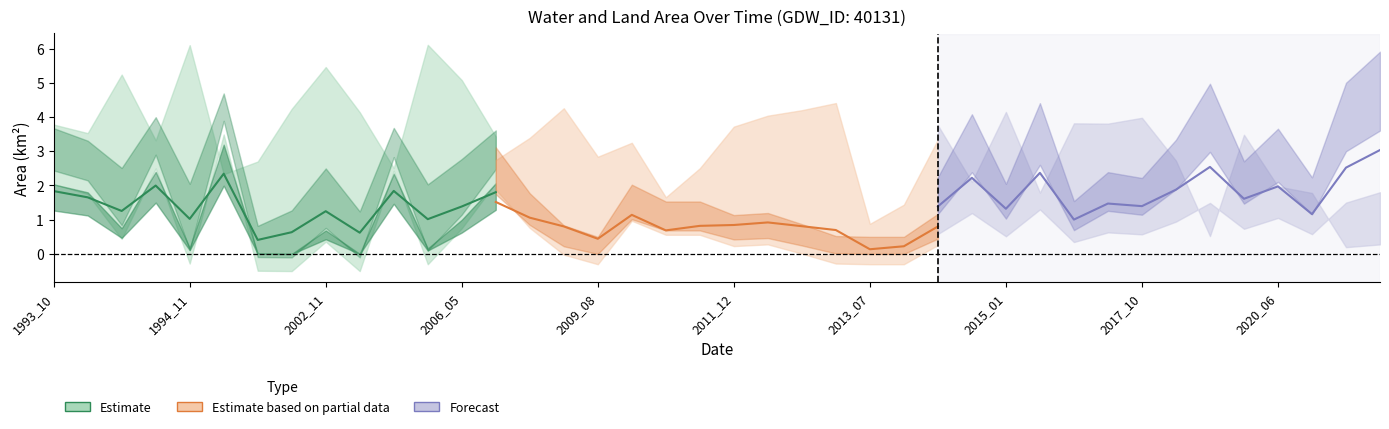

Between which two adjacent categories do Estimate and Estimate based on partial data first intersect?

2006_05 and 2009_08